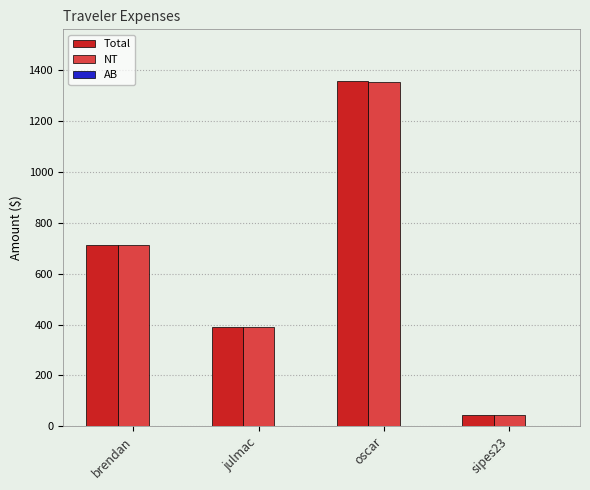

At which category does the chart reach its peak across all series?

oscar